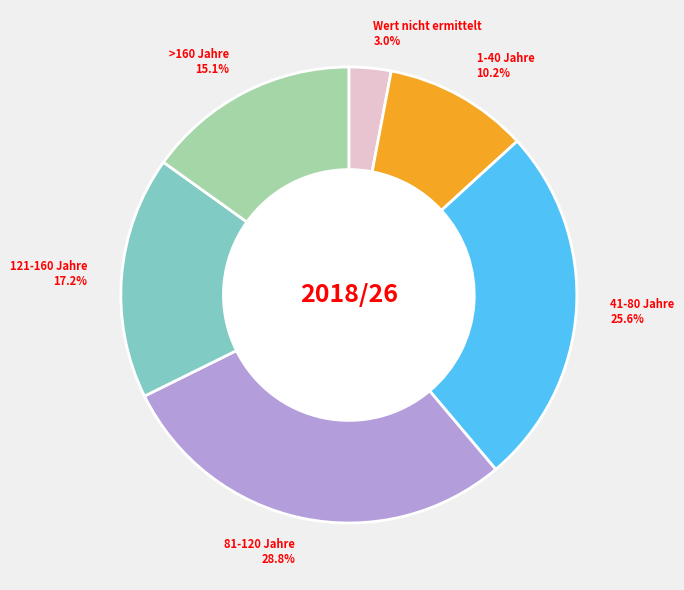

Is there any slice that represents more than half of the pie?

No